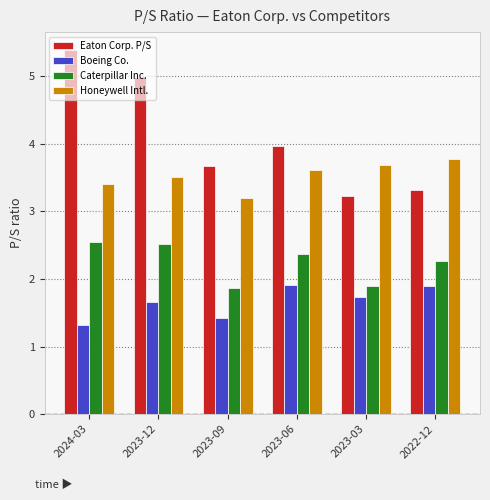

True or false: Boeing Co. has a value of 1.4 at 2023-09.

True